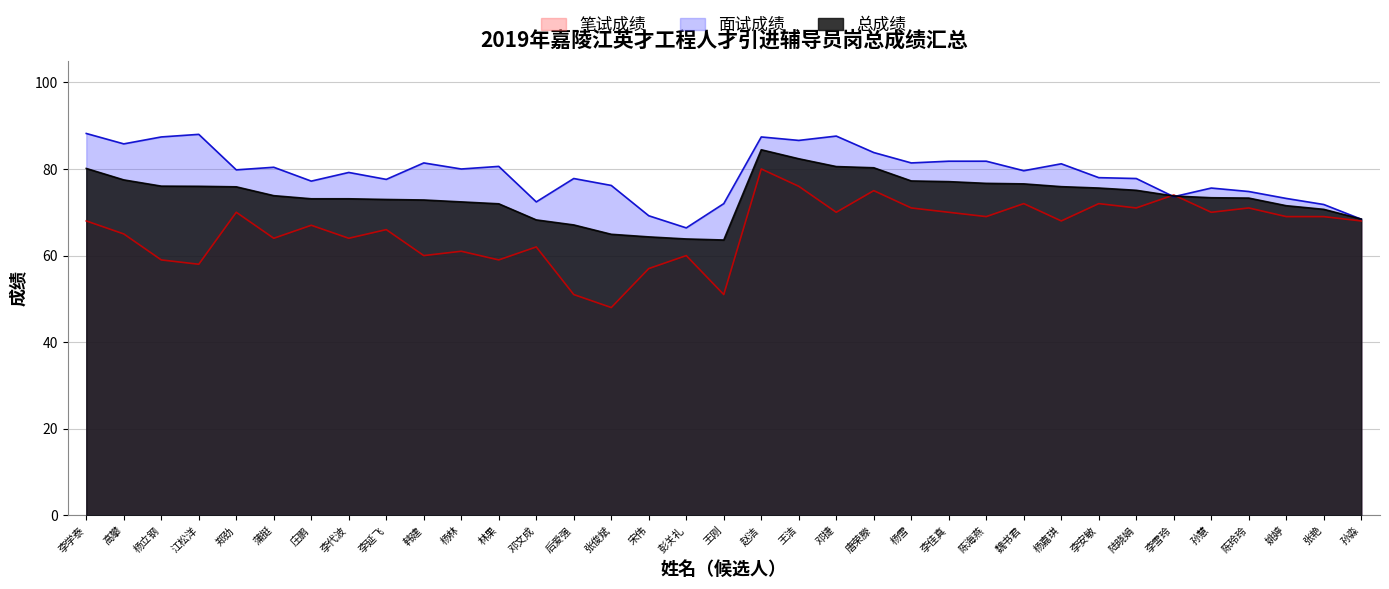

What position from the right is 陈玲玲?

4